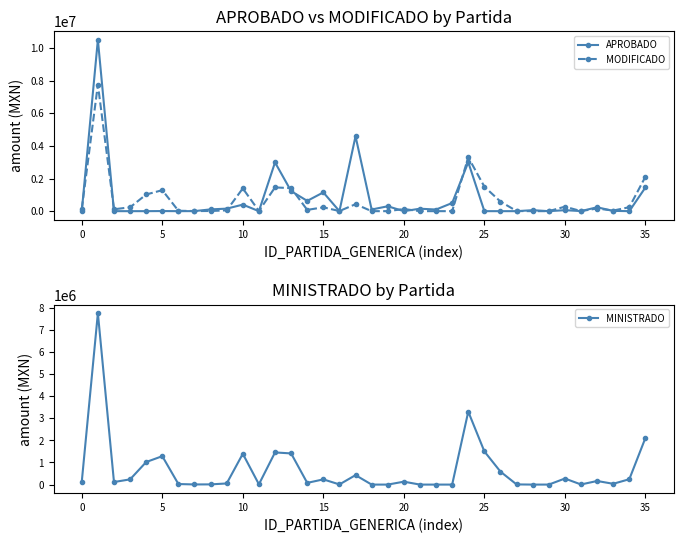

In APROBADO, how many points are higher than both neighbors (excluding endpoints)?

12